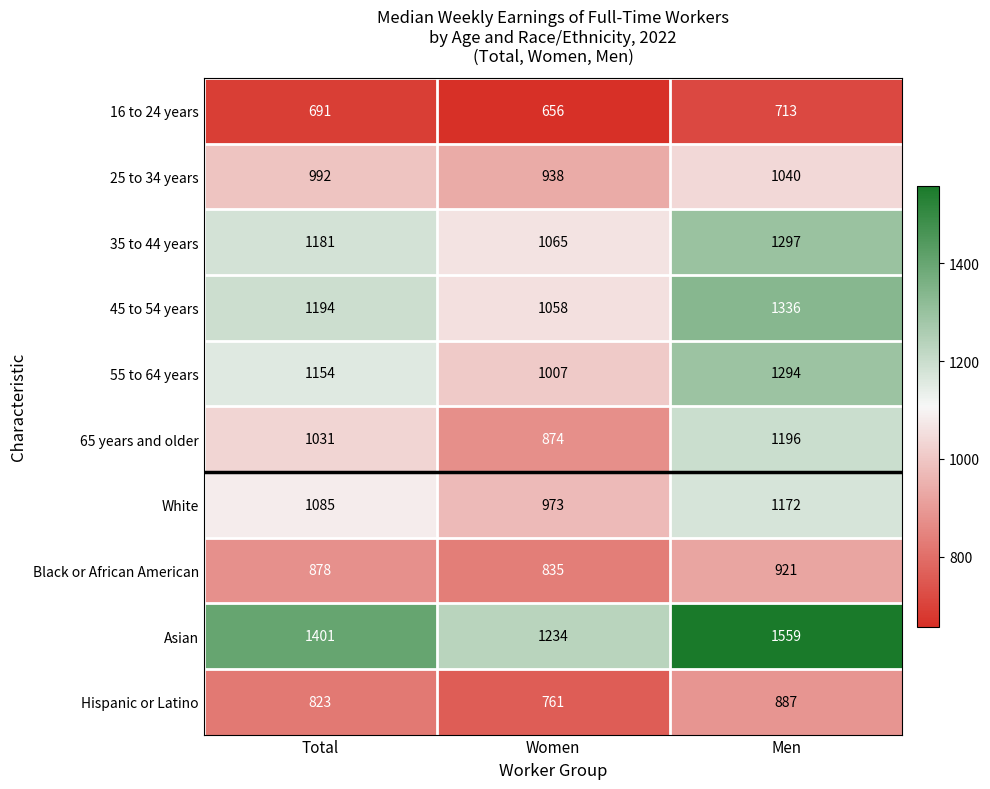

What is the sum of the 65 years and older values at Men and Women?

2070